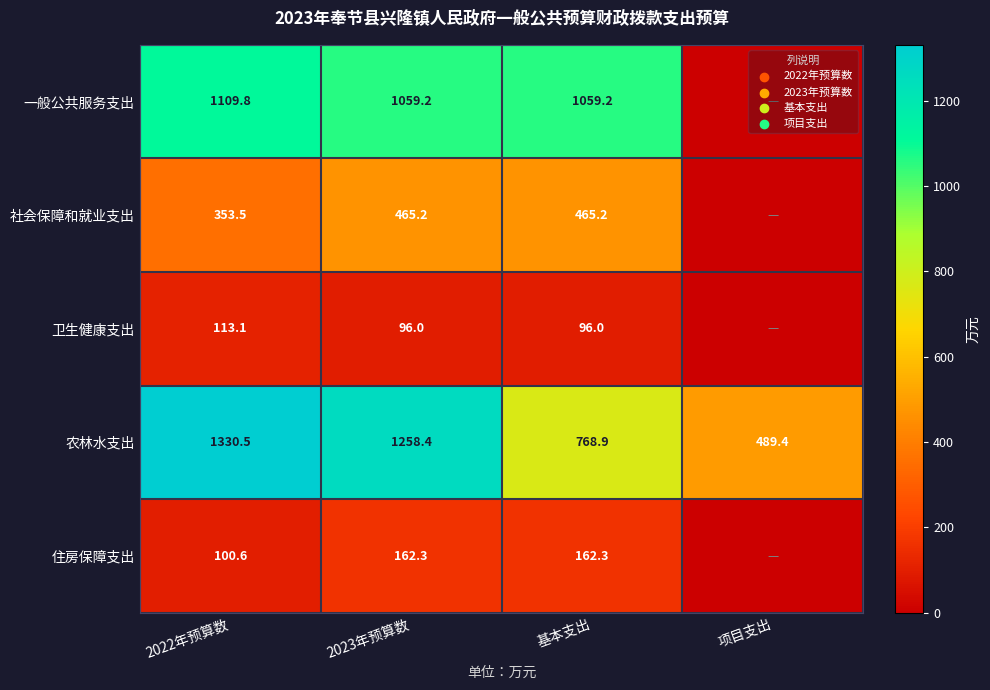

The 社会保障和就业支出 series shows 465.2 at 基本支出. True or false?

True